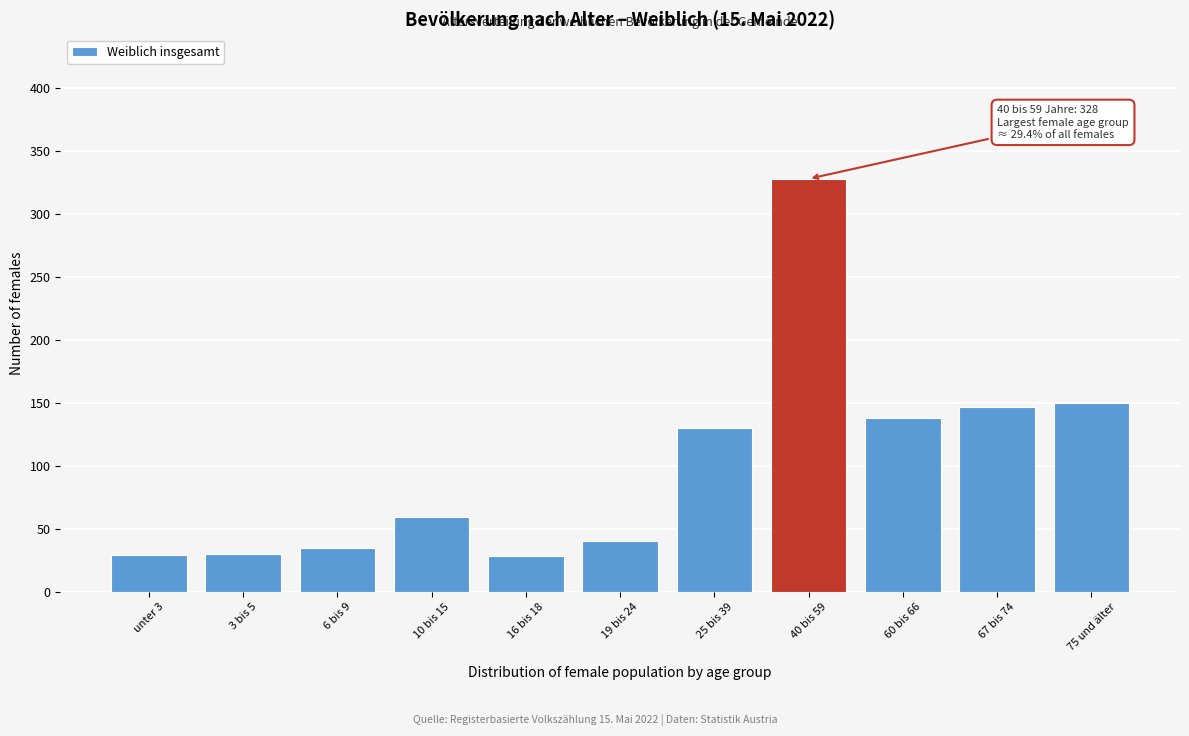

What is the change in value from 40 bis 59 to 60 bis 66?

-190